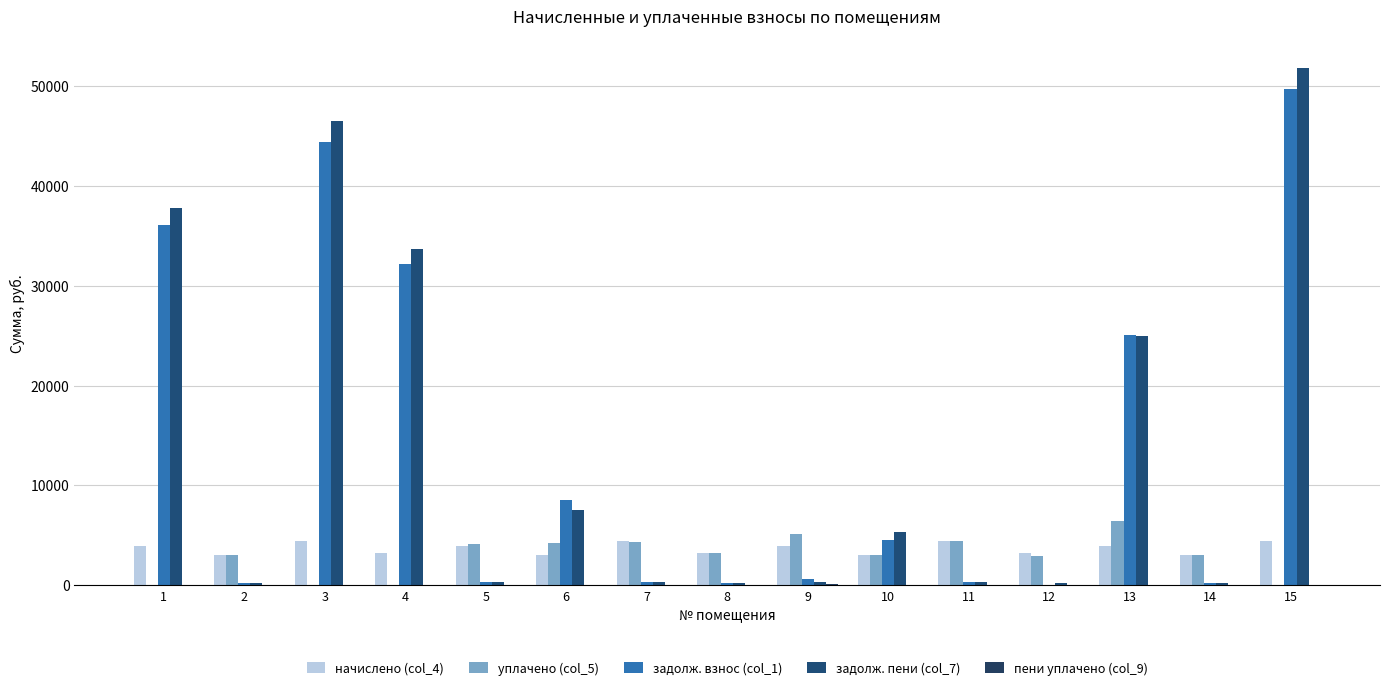

True or false: начислено (col_4) has a value of 4412.6 at 7.

True